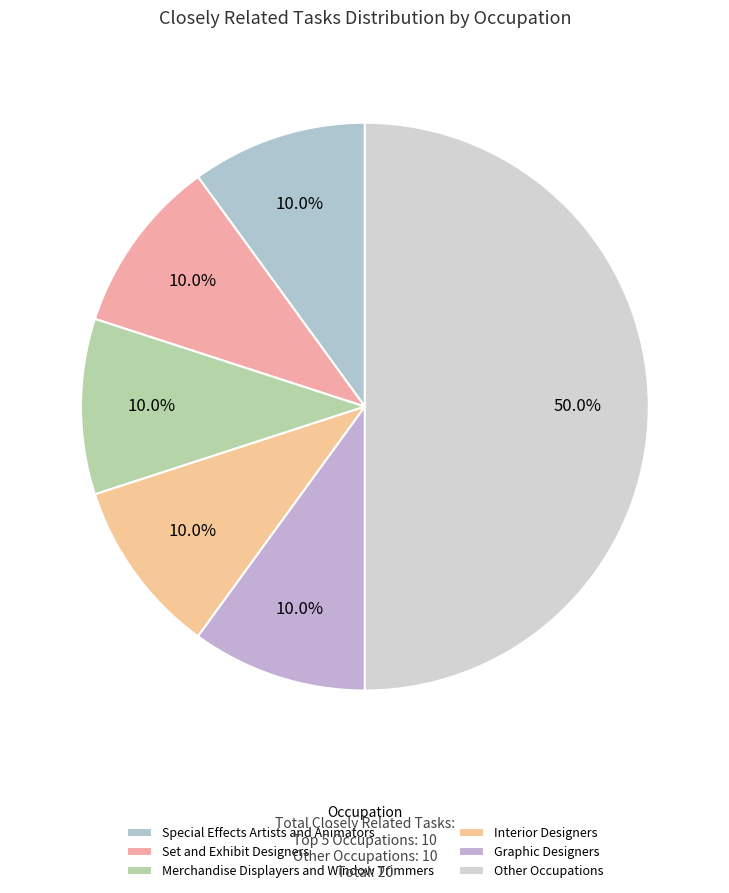

How many slices are in this pie chart?

6